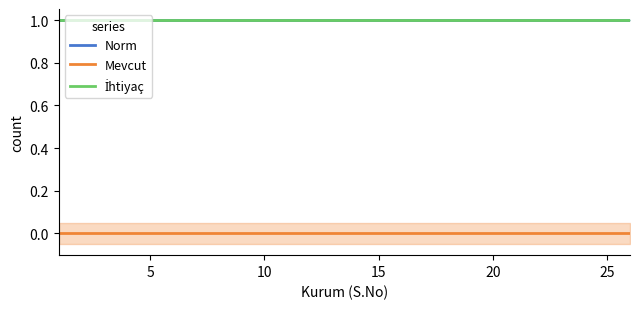

The İhtiyaç series shows 1 at KARAYAZI. True or false?

True